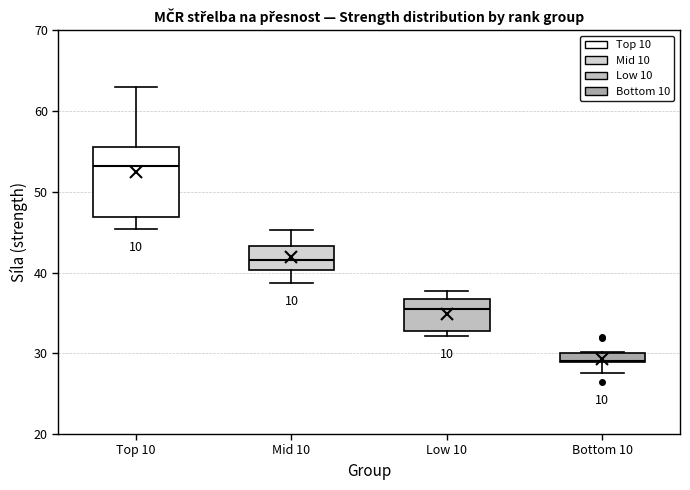

Comparing the boxes themselves (not the whiskers), which one is the tallest?

Top 10